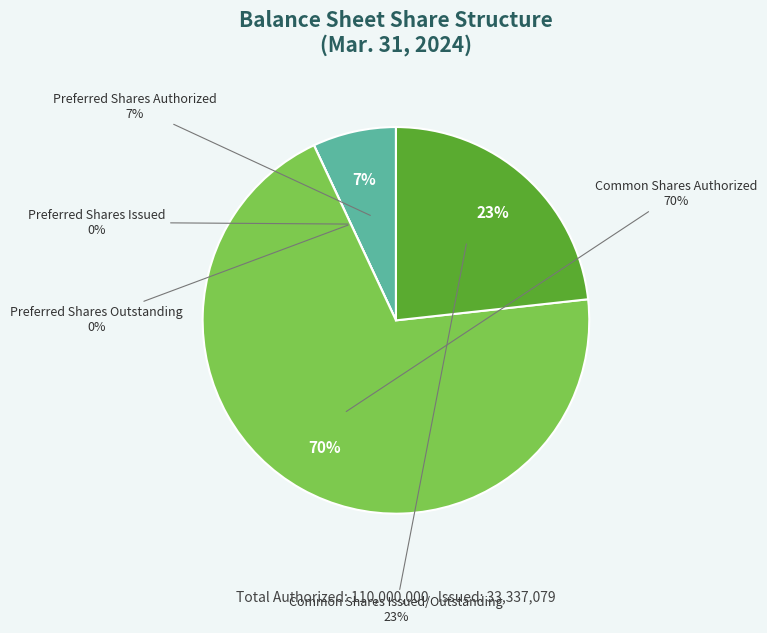

True or false: Preferred Shares Issued accounts for 0% of the total.

True